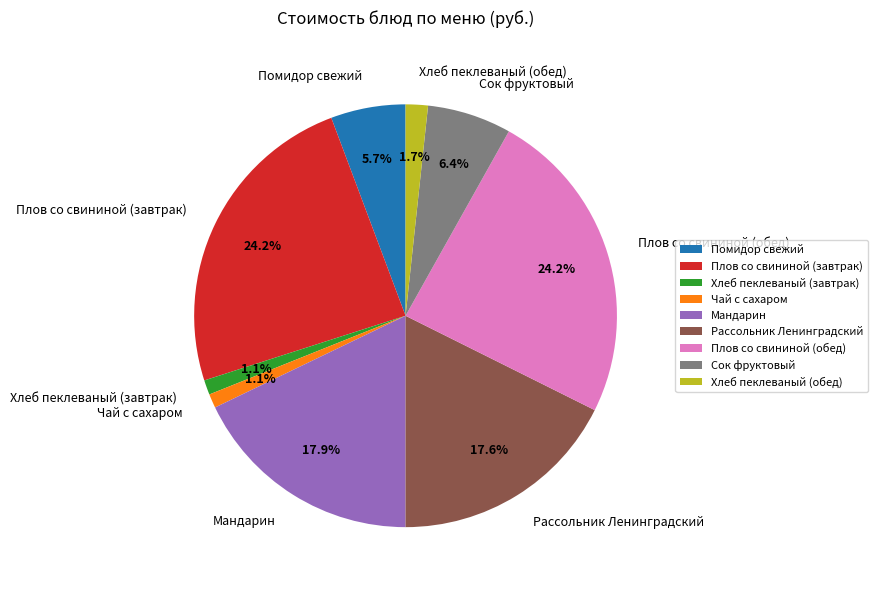

The Сок фруктовый slice represents 6% of the pie. True or false?

True